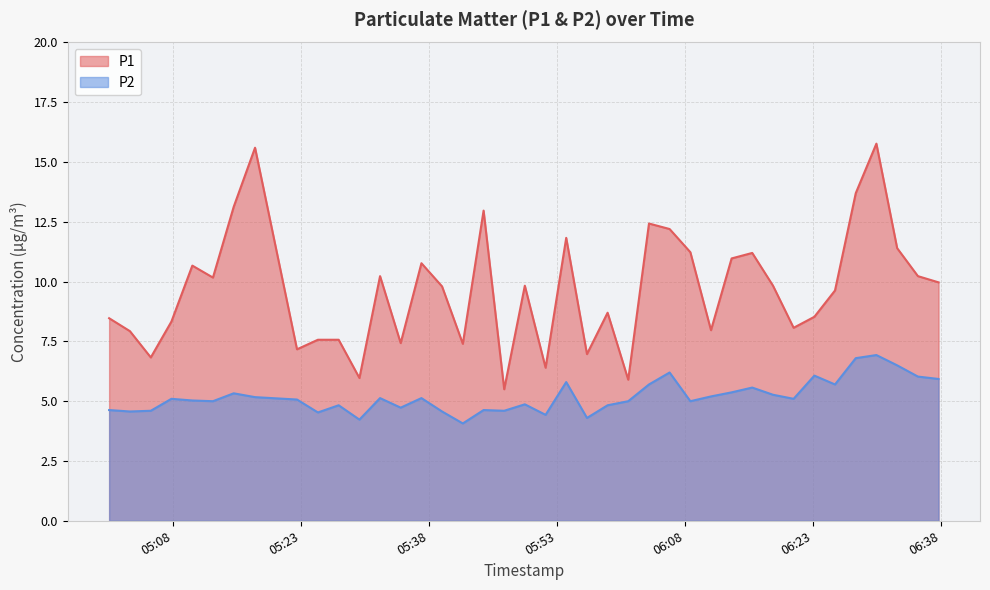

In P2, how many points are lower than both neighbors (excluding endpoints)?

12